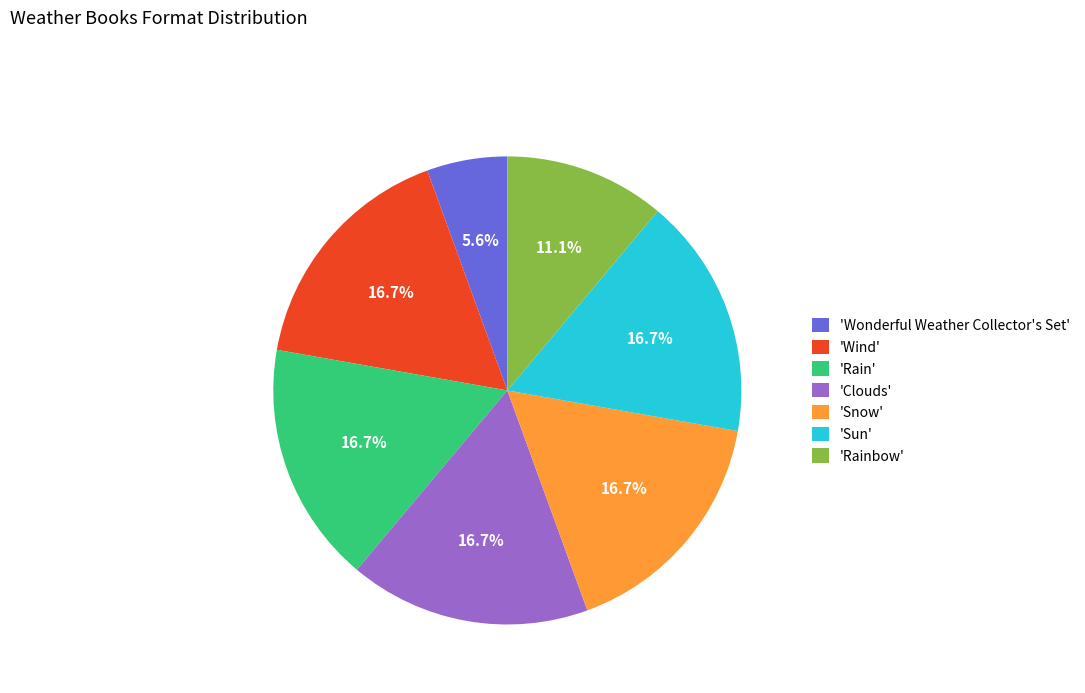

What is the smallest slice in the pie chart?

'Wonderful Weather Collector's Set'